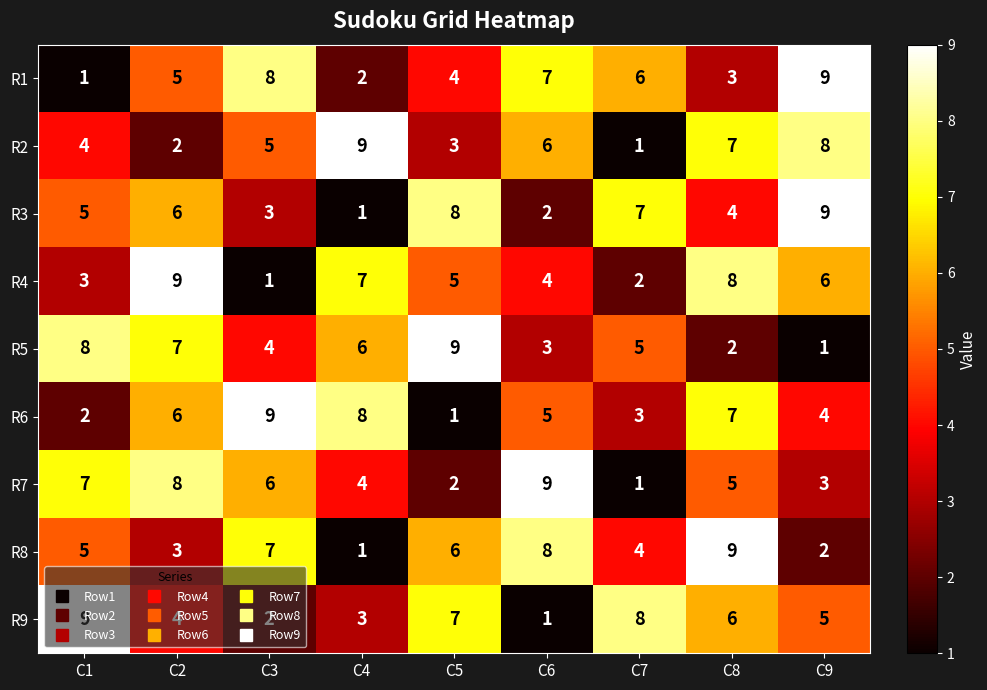

How many R2 values are between 3 and 7?

5